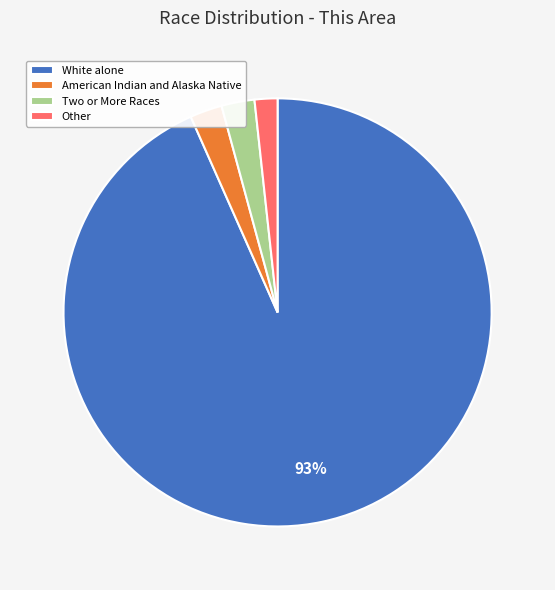

To the nearest percent, what percentage of the pie is Two or More Races?

2%